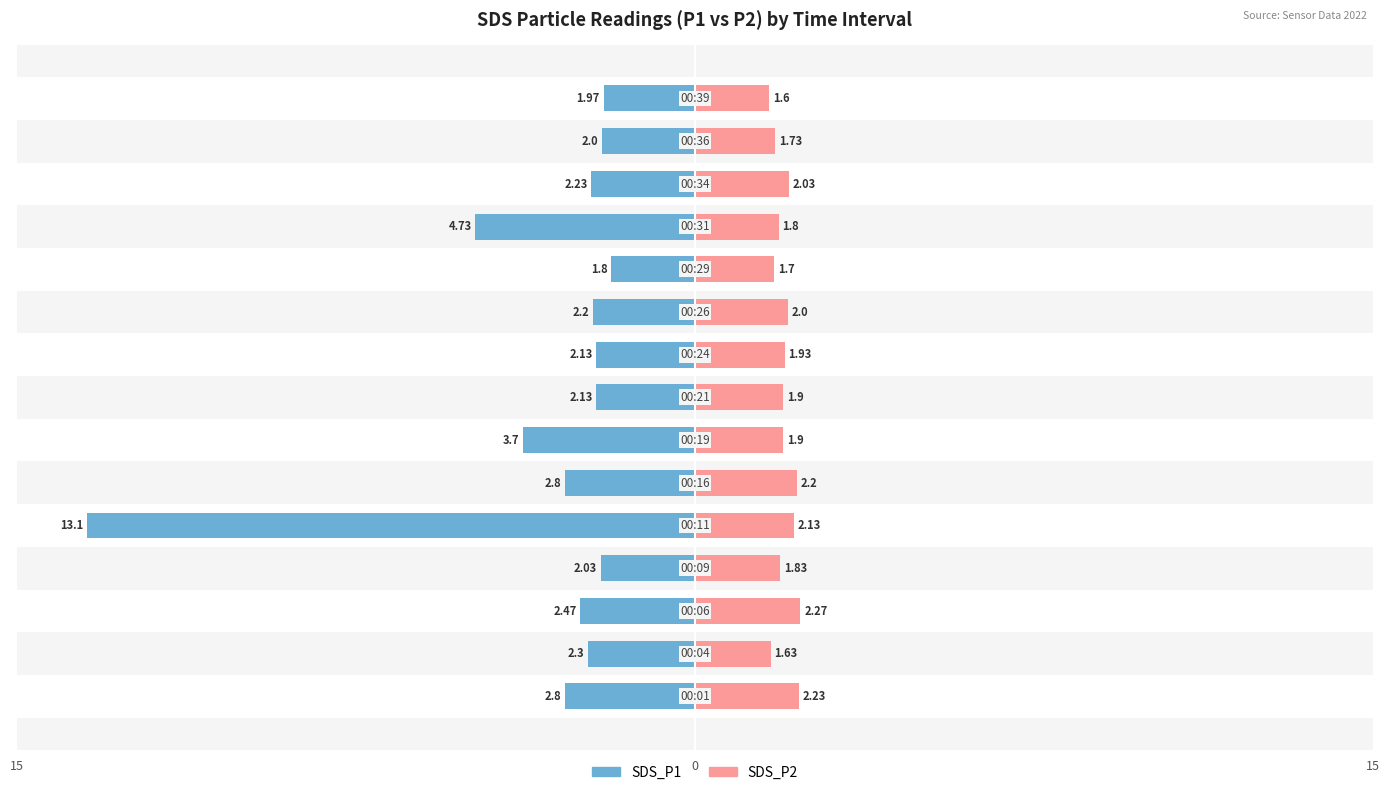

What is the average value of the SDS_P2 series?

1.9